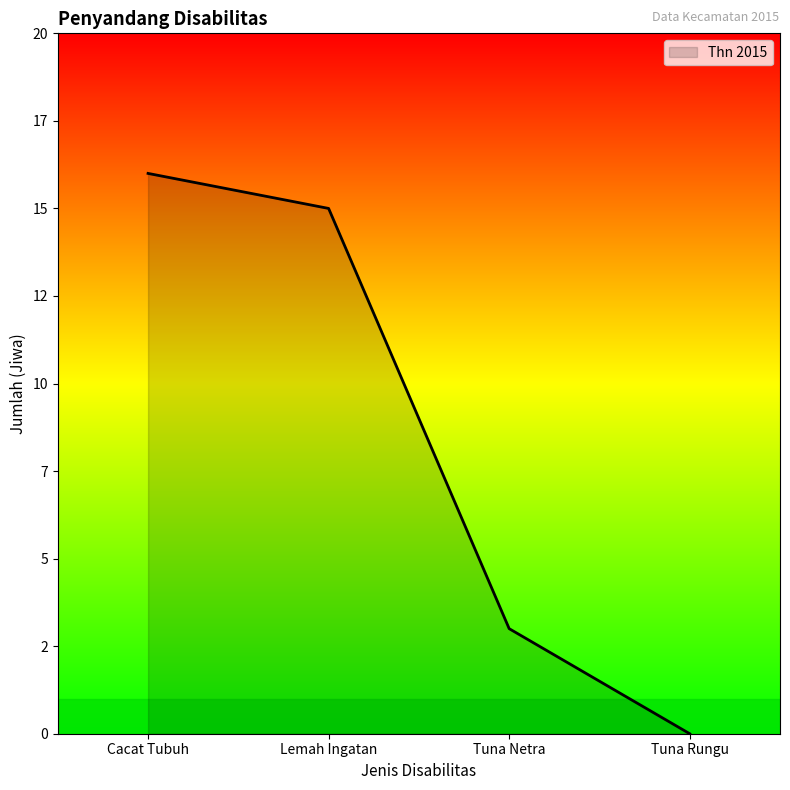

Rank the categories by value from lowest to highest.

Tuna Rungu, Tuna Netra, Lemah Ingatan, Cacat Tubuh